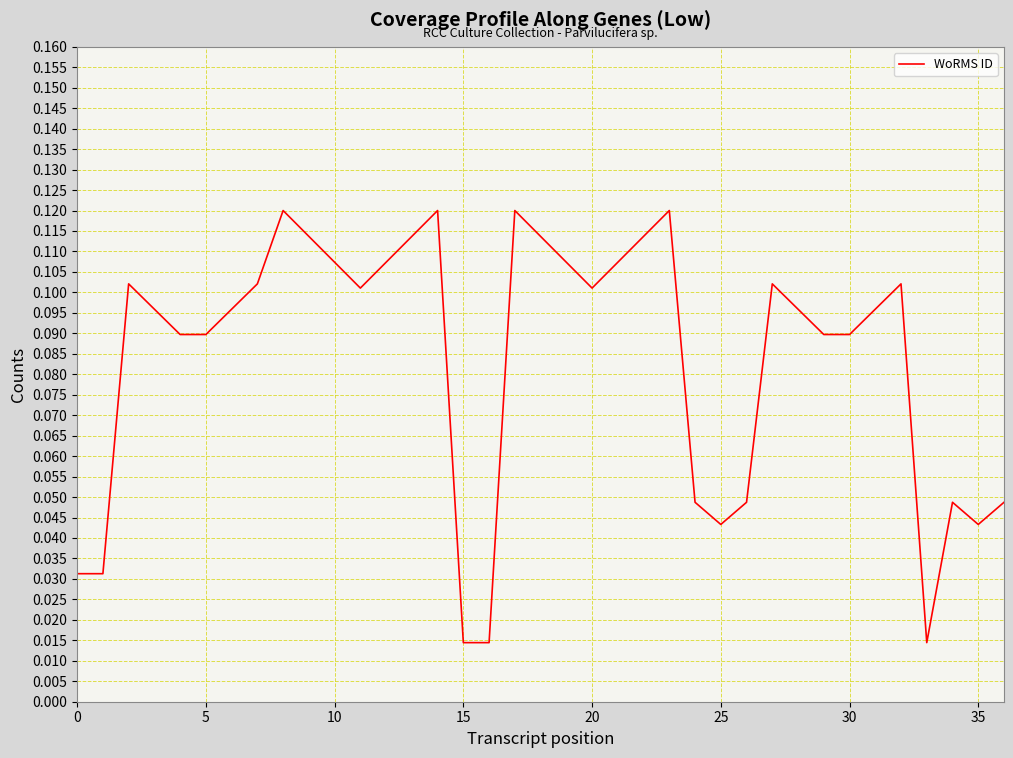

How many points are higher than both their immediate neighbors (excluding endpoints)?

8